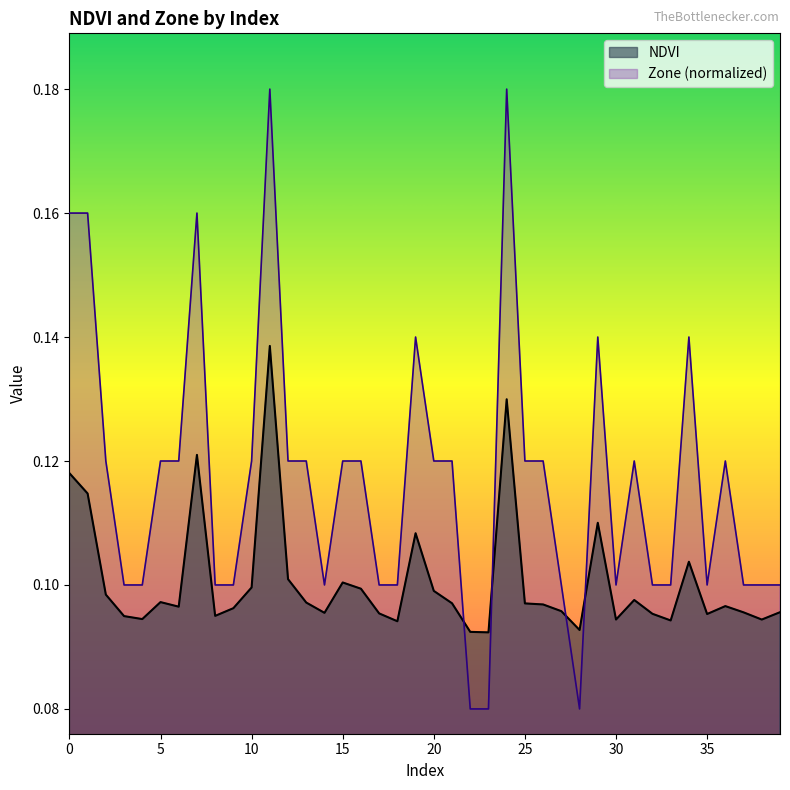

How many interior local peaks does the Zone series have?

8